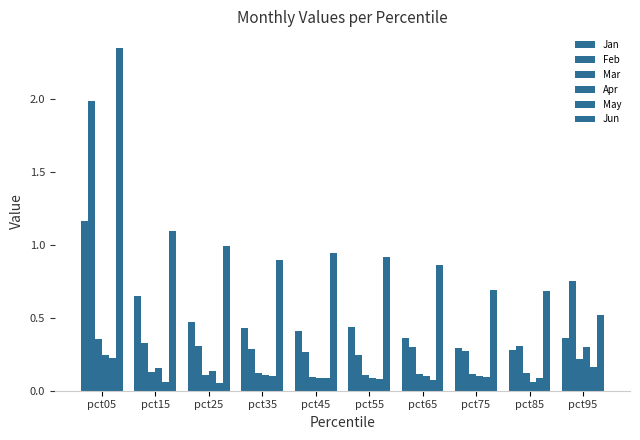

How many bars are there in total?

60